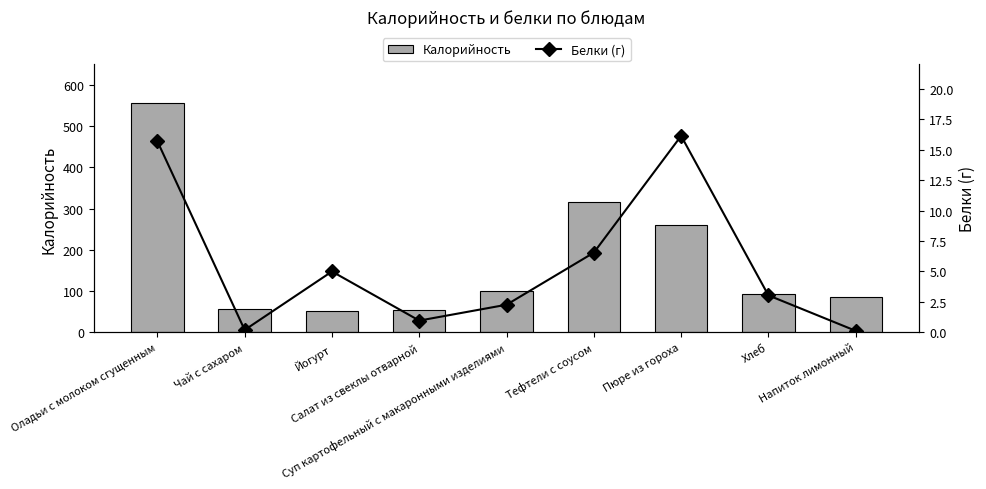

Is it true that Калорийность equals 116.3 at Оладьи с молоком сгущенным?

False